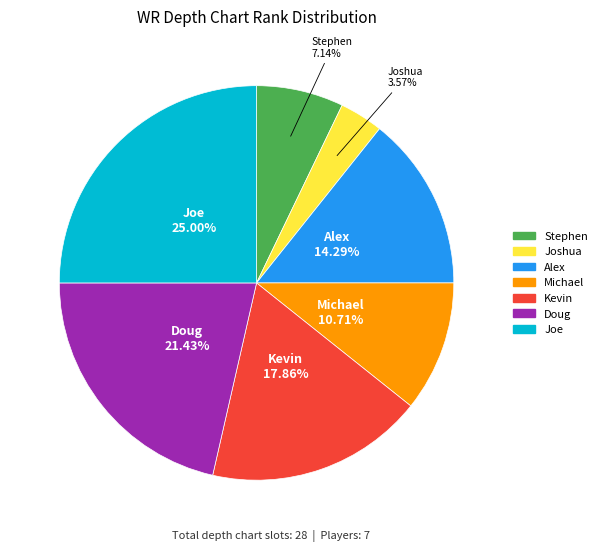

Combined, what portion of the pie is Kevin and Alex?

32.1%